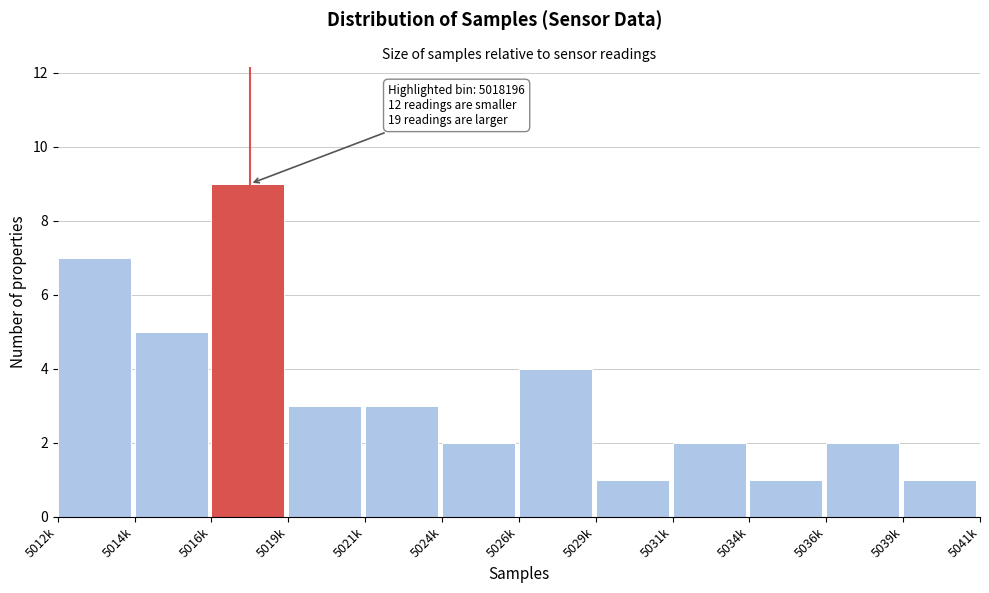

Reading left to right, extract all data points from this chart.

5012k=7	5014k=5	5016k=9	5019k=3	5021k=3	5024k=2	5026k=4	5029k=1	5031k=2	5034k=1	5036k=2	5039k=1